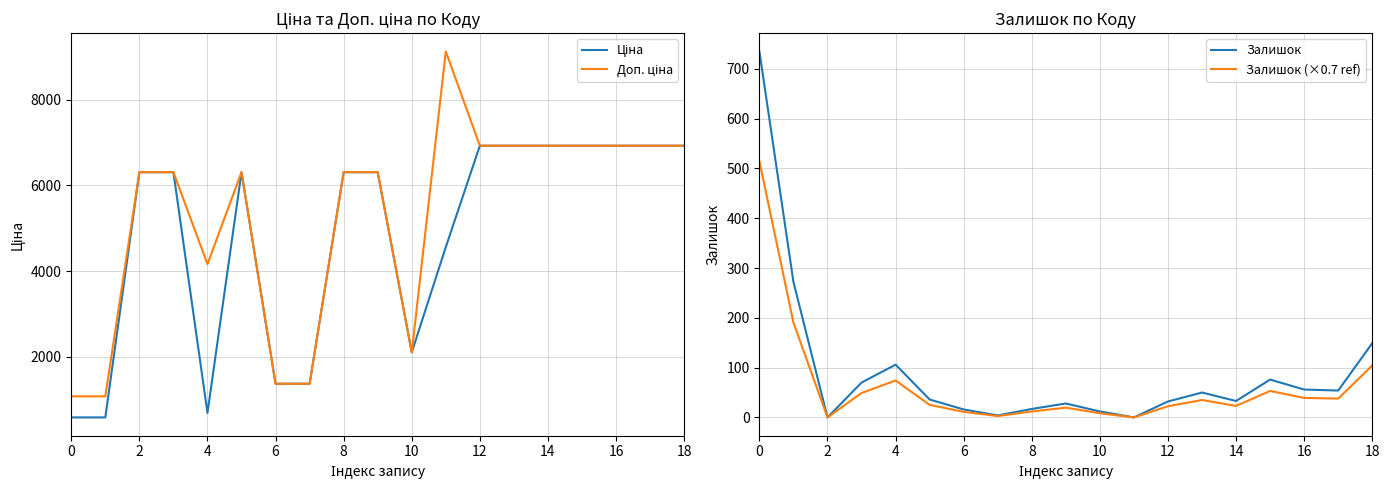

What is the label of the 12th point from the left?

11